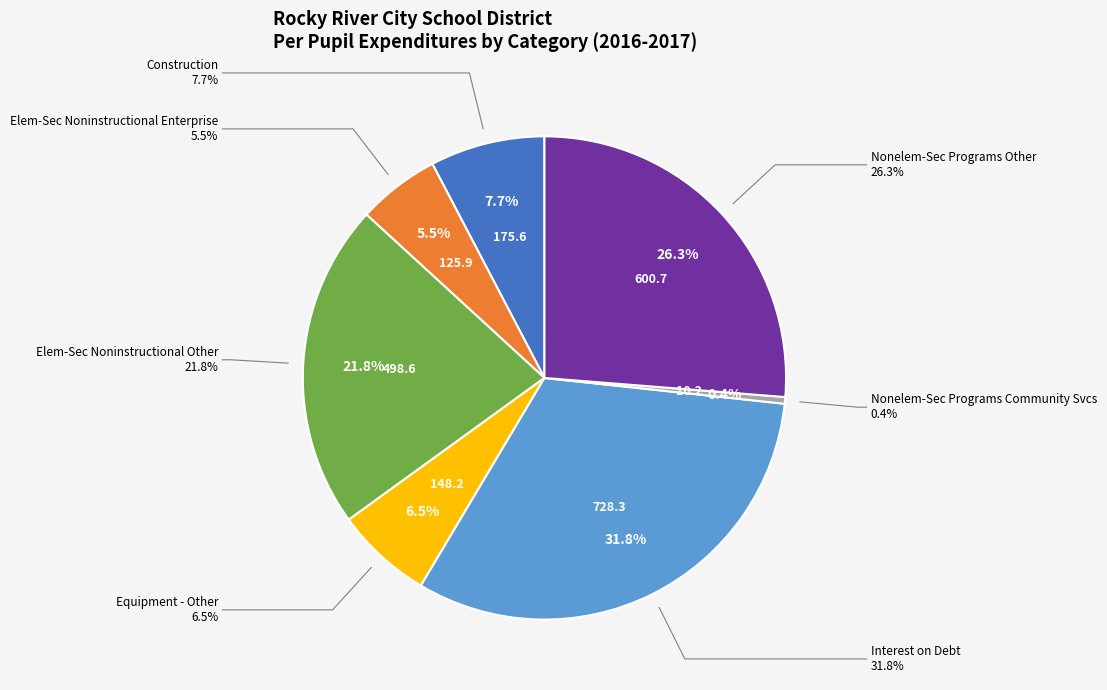

How many segments does this pie chart have?

7